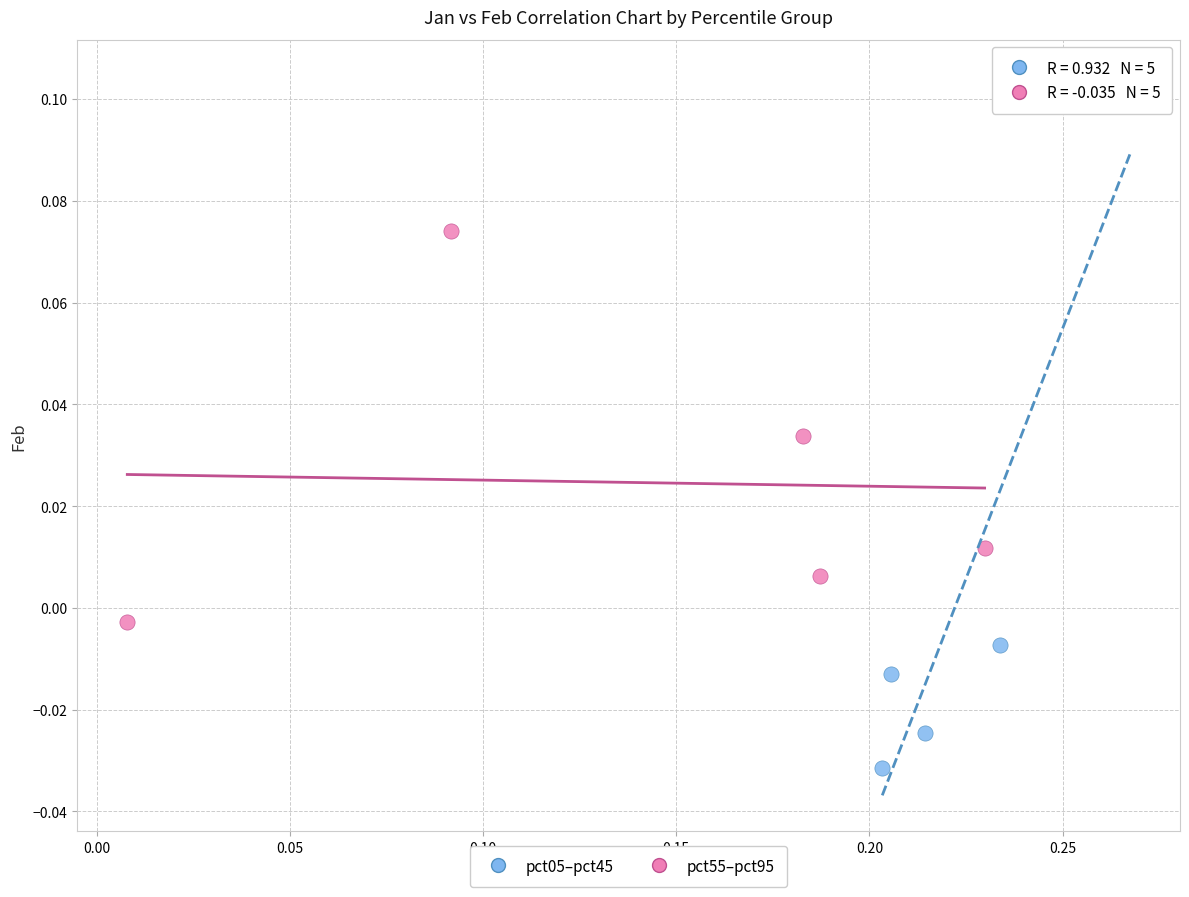

Which series has the largest Y range (max minus min)?

pct05–pct45